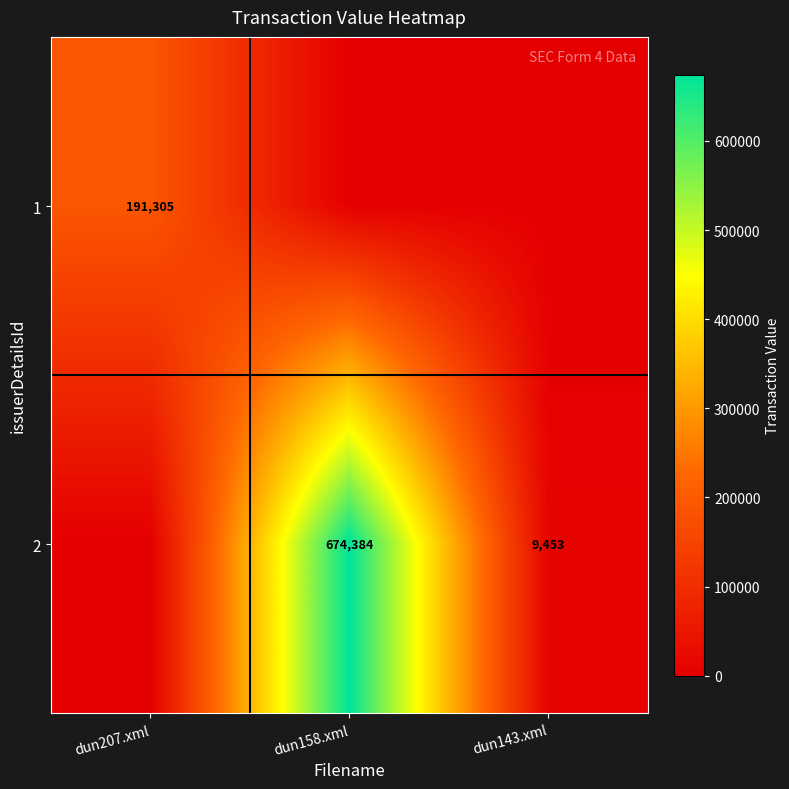

The 2 series shows 971353 at dun158.xml. True or false?

False